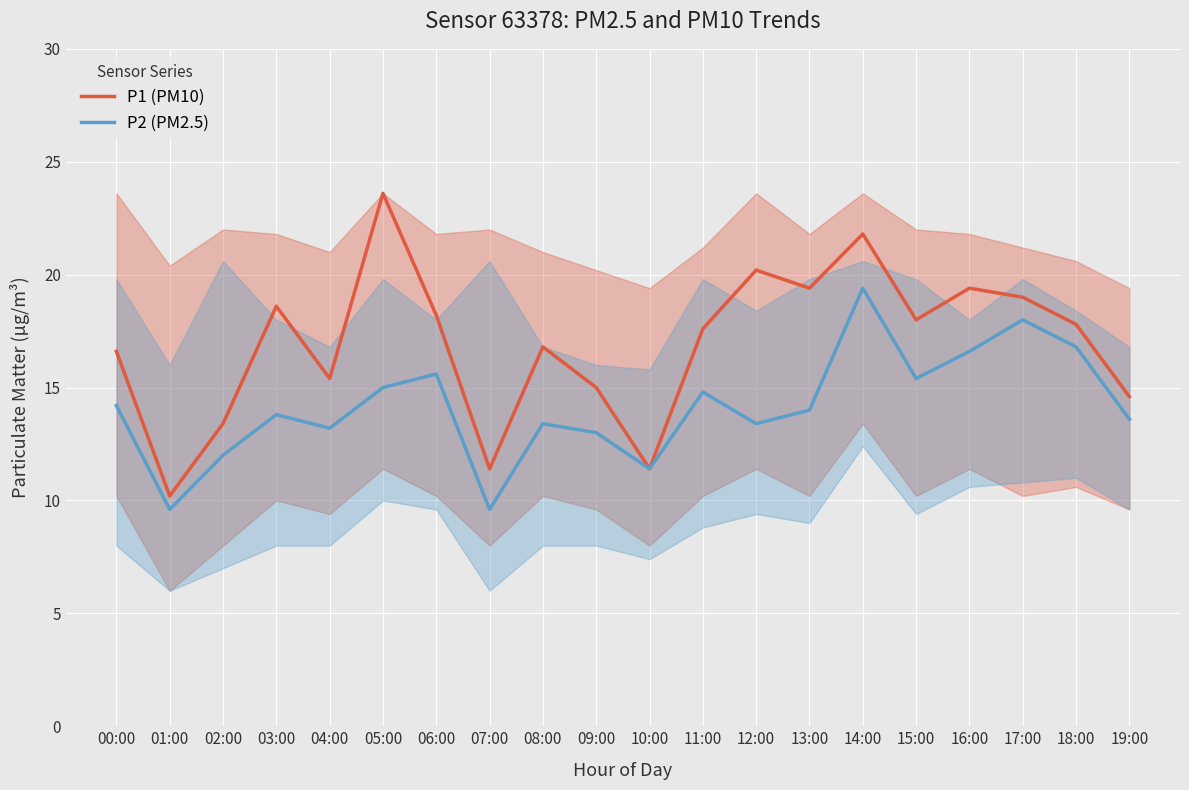

What is the label of the 5th point from the right?

15:00